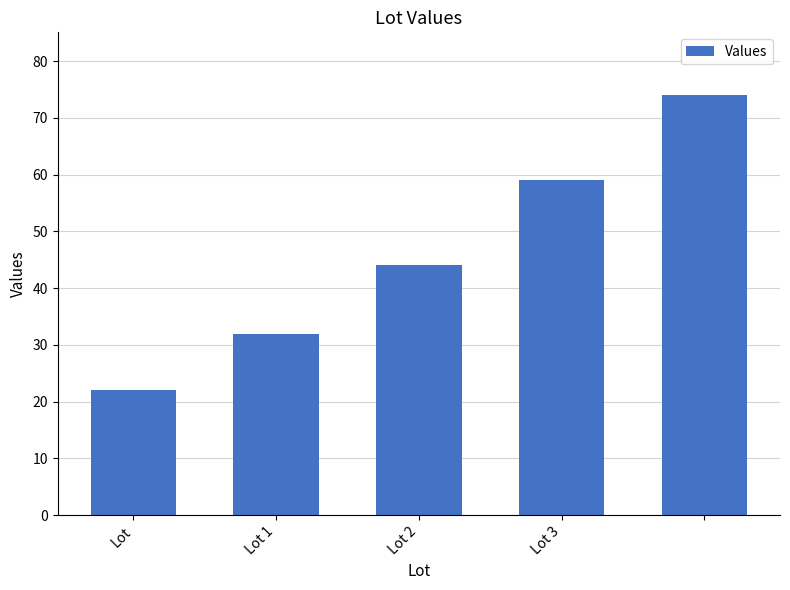

What is the greatest value displayed?

74